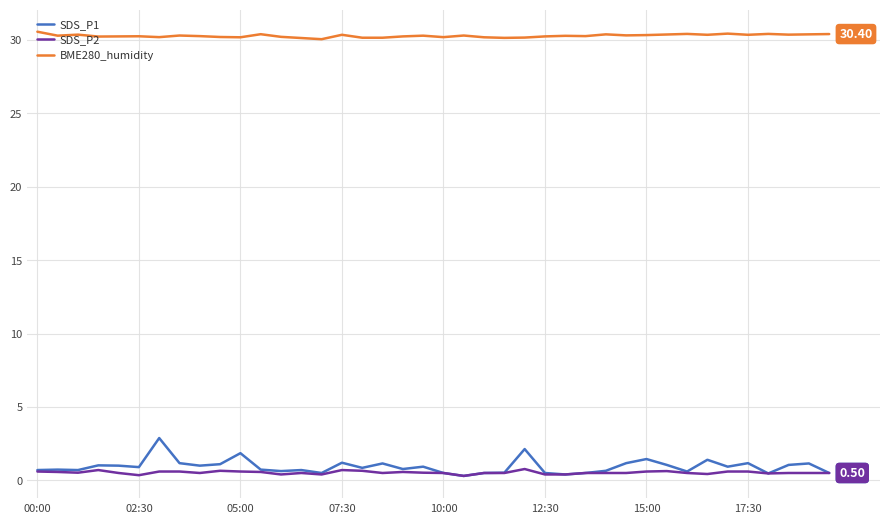

List the series in order of their peak value, highest first.

BME280_humidity, SDS_P1, SDS_P2